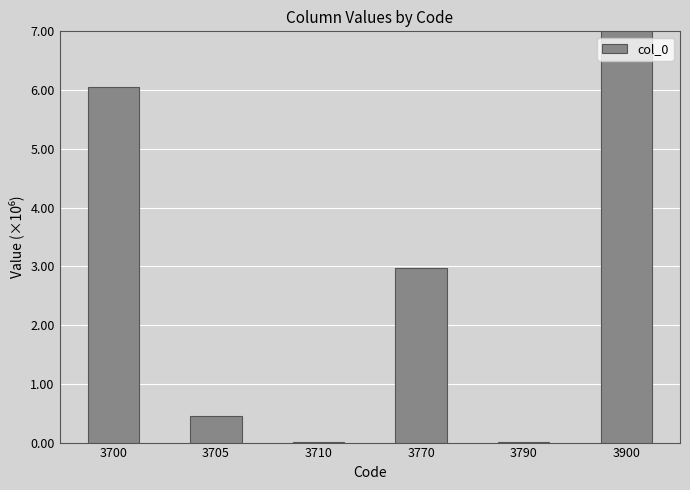

Read the value at 3770.

3.0